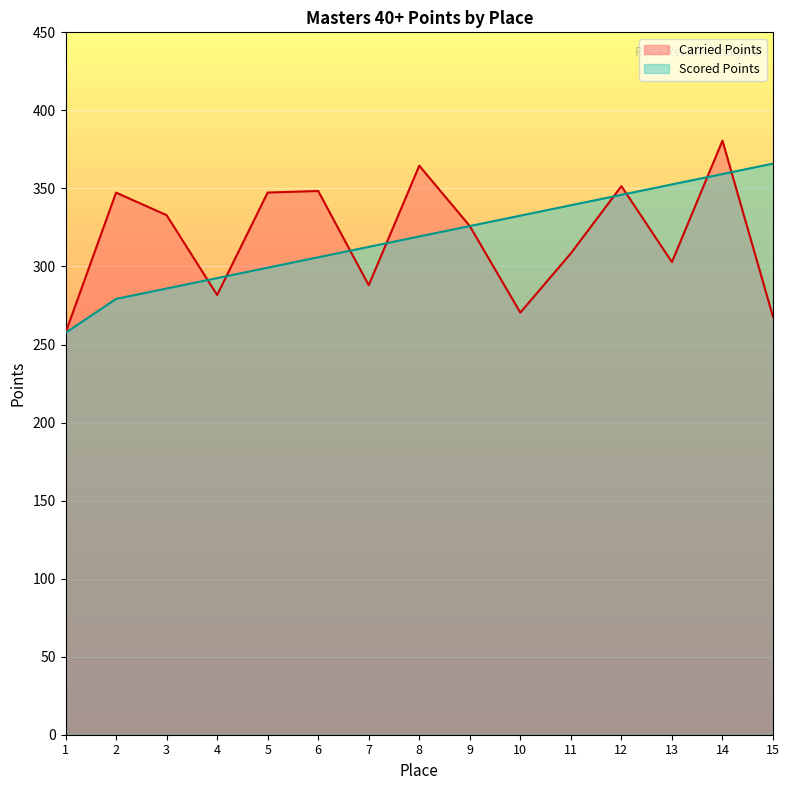

What is the approximate value of Scored Points at 2?

279.2